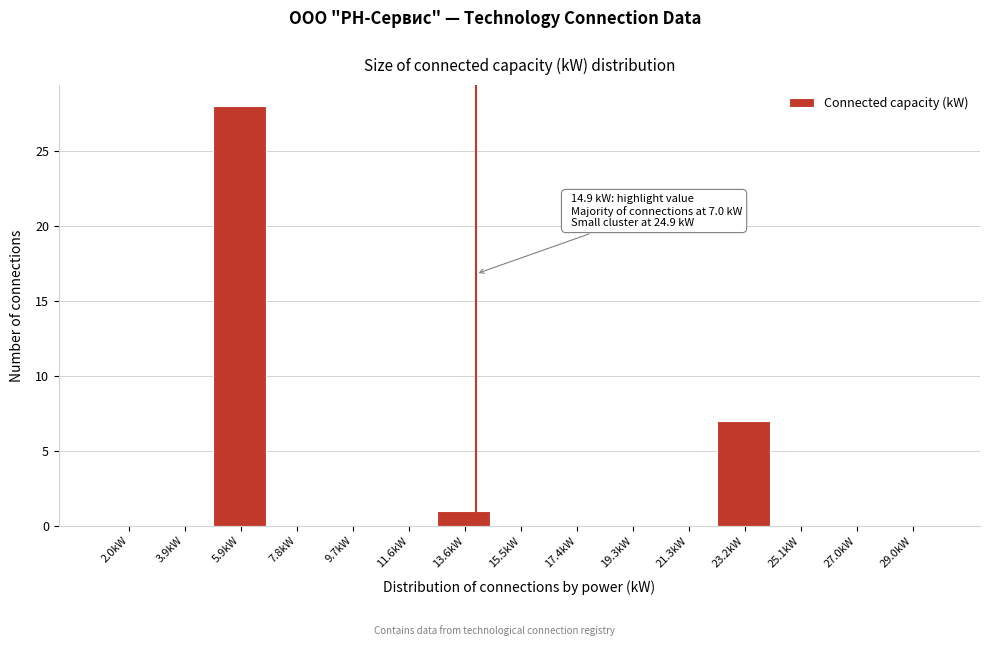

Reading left to right, what are all the values shown in this chart?

2.0kW=0	3.9kW=0	5.9kW=28	7.8kW=0	9.7kW=0	11.6kW=0	13.6kW=1	15.5kW=0	17.4kW=0	19.3kW=0	21.3kW=0	23.2kW=7	25.1kW=0	27.0kW=0	29.0kW=0